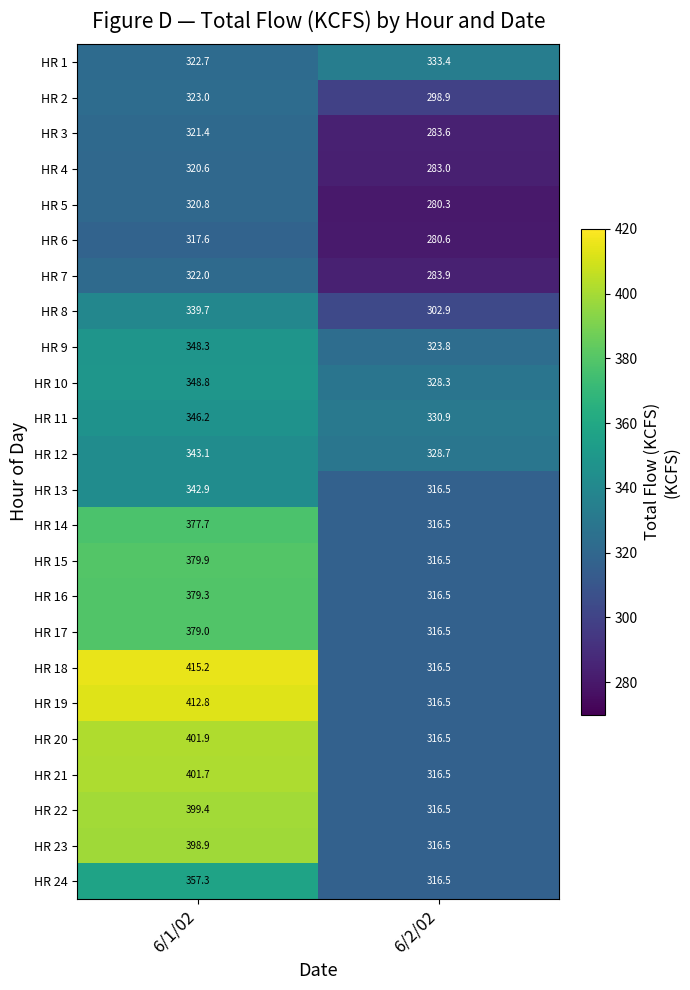

List the series in order of their peak value, lowest first.

HR 6, HR 4, HR 5, HR 3, HR 7, HR 2, HR 1, HR 8, HR 13, HR 12, HR 11, HR 9, HR 10, HR 24, HR 14, HR 17, HR 16, HR 15, HR 23, HR 22, HR 21, HR 20, HR 19, HR 18